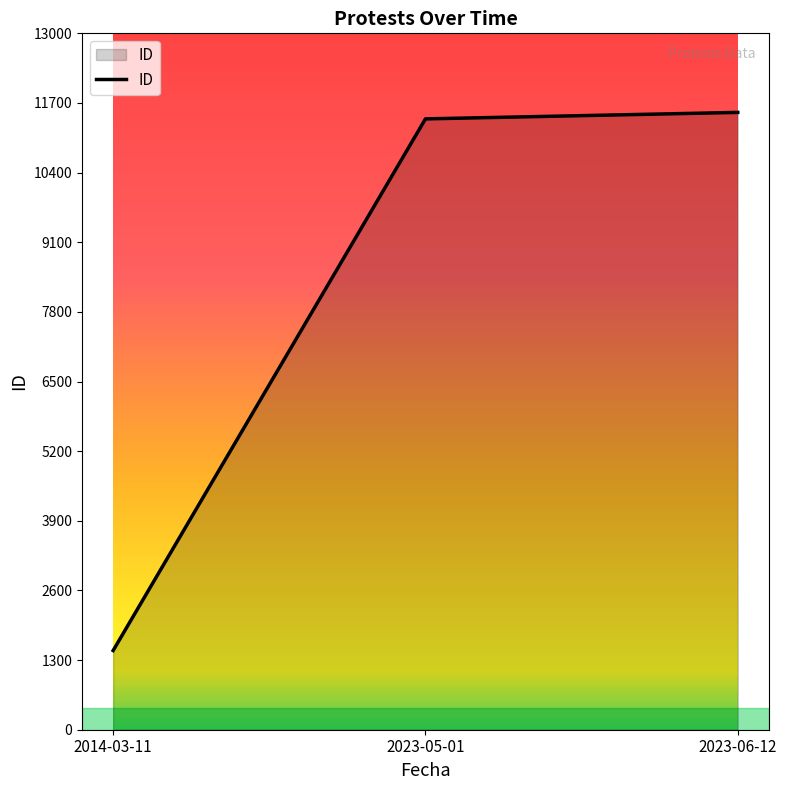

Reading left to right, transcribe all the data shown in this chart.

1478	11403	11524